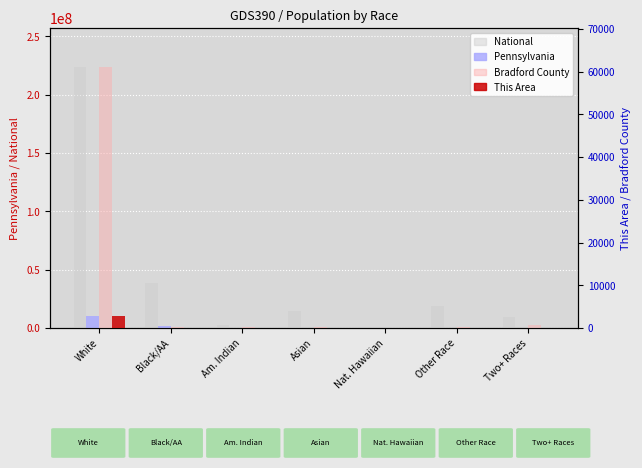

Rank the series by their maximum value, from lowest to highest.

This Area, Bradford County, Pennsylvania, National